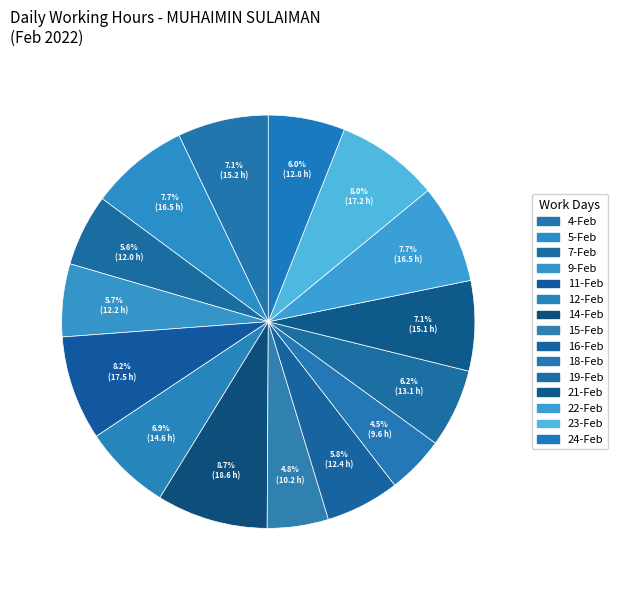

What is the change in value from 4-Feb to 16-Feb?

-2.8